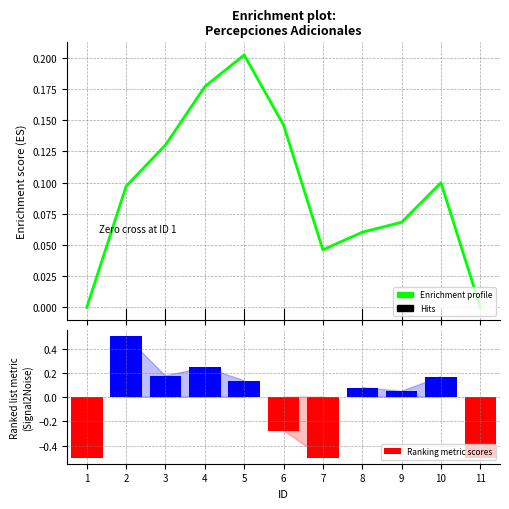

The Ranking metric scores series shows 0.2 at 10. True or false?

True